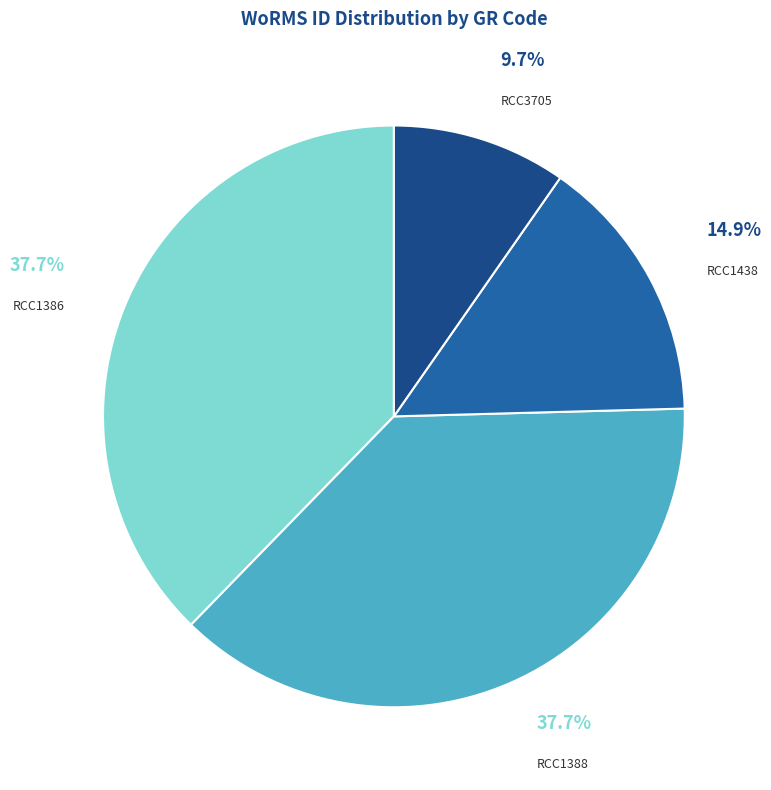

How many segments does this pie chart have?

4